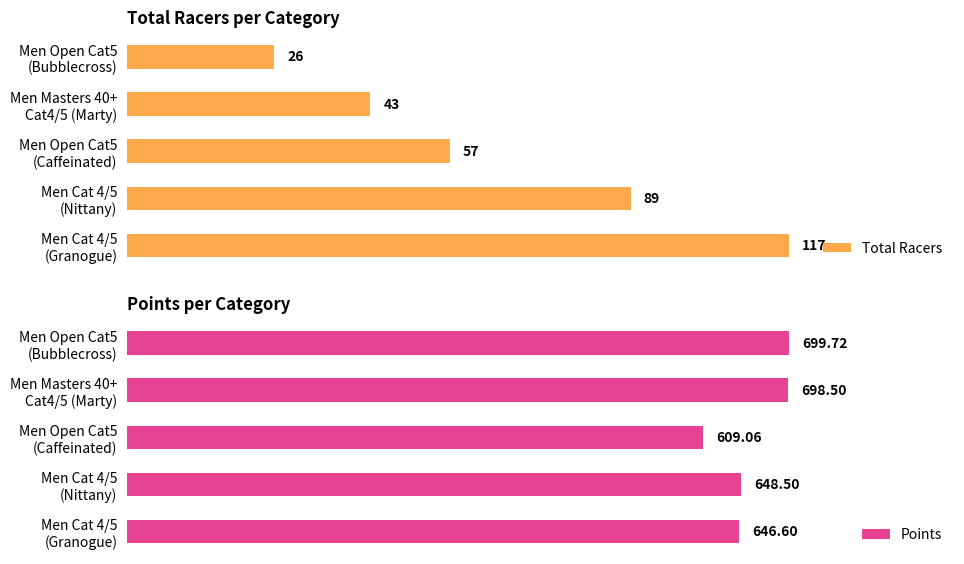

At how many categories does at least one series exceed 146?

5